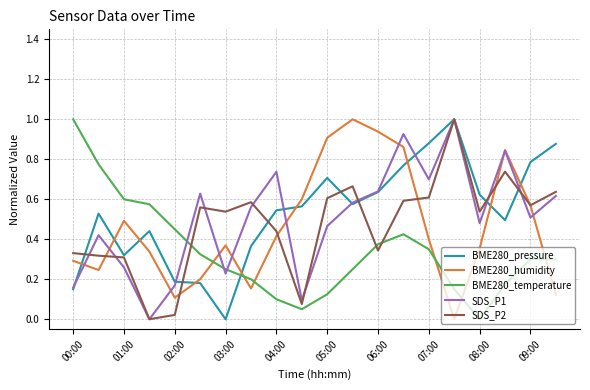

How many lines are shown in the chart?

5